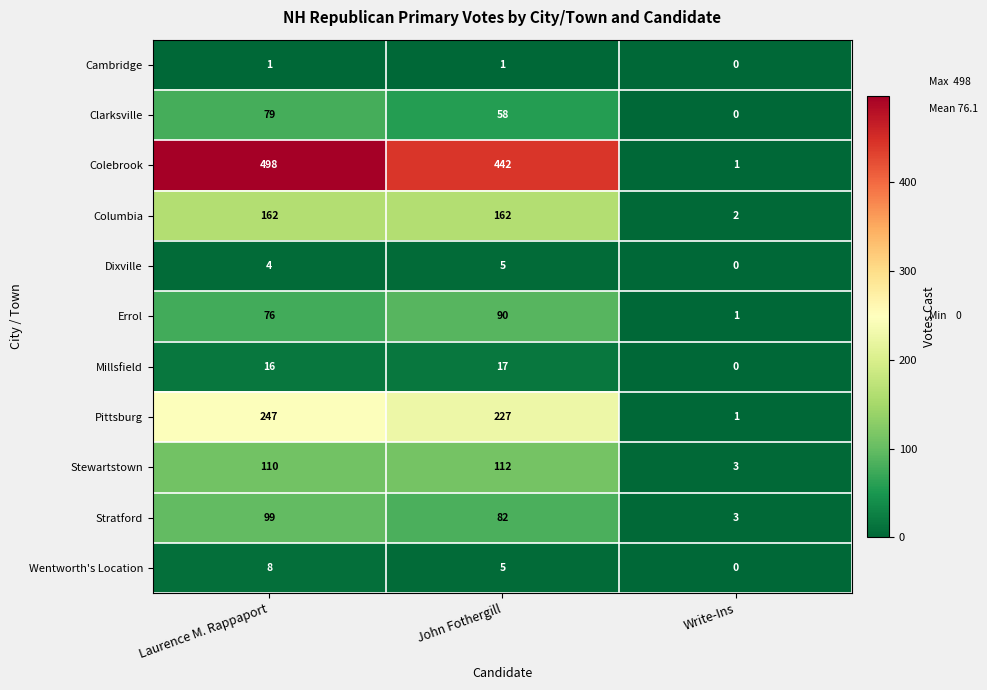

Read the Wentworth's Location value at Laurence M. Rappaport.

8